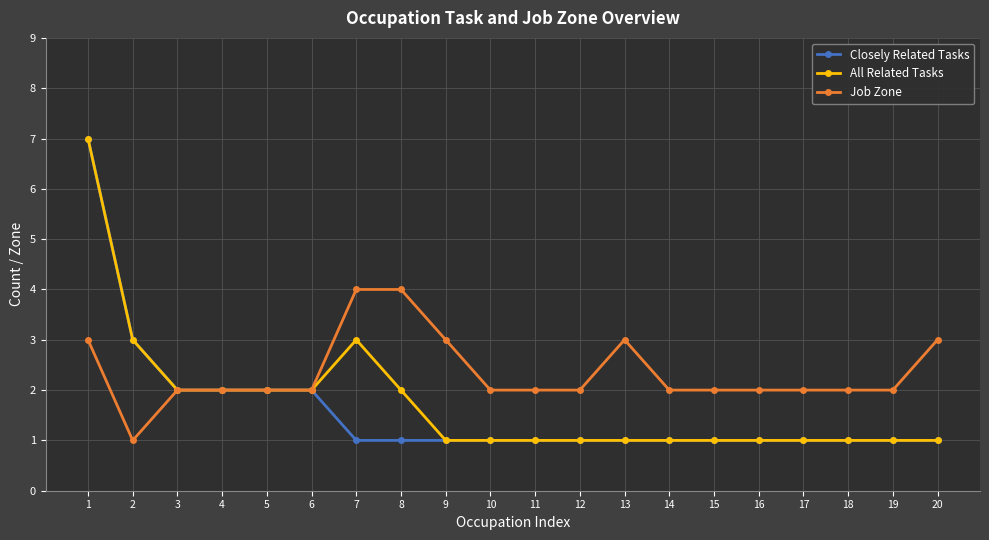

Reading right to left, transcribe all the data shown in this chart.

Closely Related Tasks: 1	1	1	1	1	1	1	1	1	1	1	1	1	1	2	2	2	2	3	7
All Related Tasks: 1	1	1	1	1	1	1	1	1	1	1	1	2	3	2	2	2	2	3	7
Job Zone: 3	2	2	2	2	2	2	3	2	2	2	3	4	4	2	2	2	2	1	3